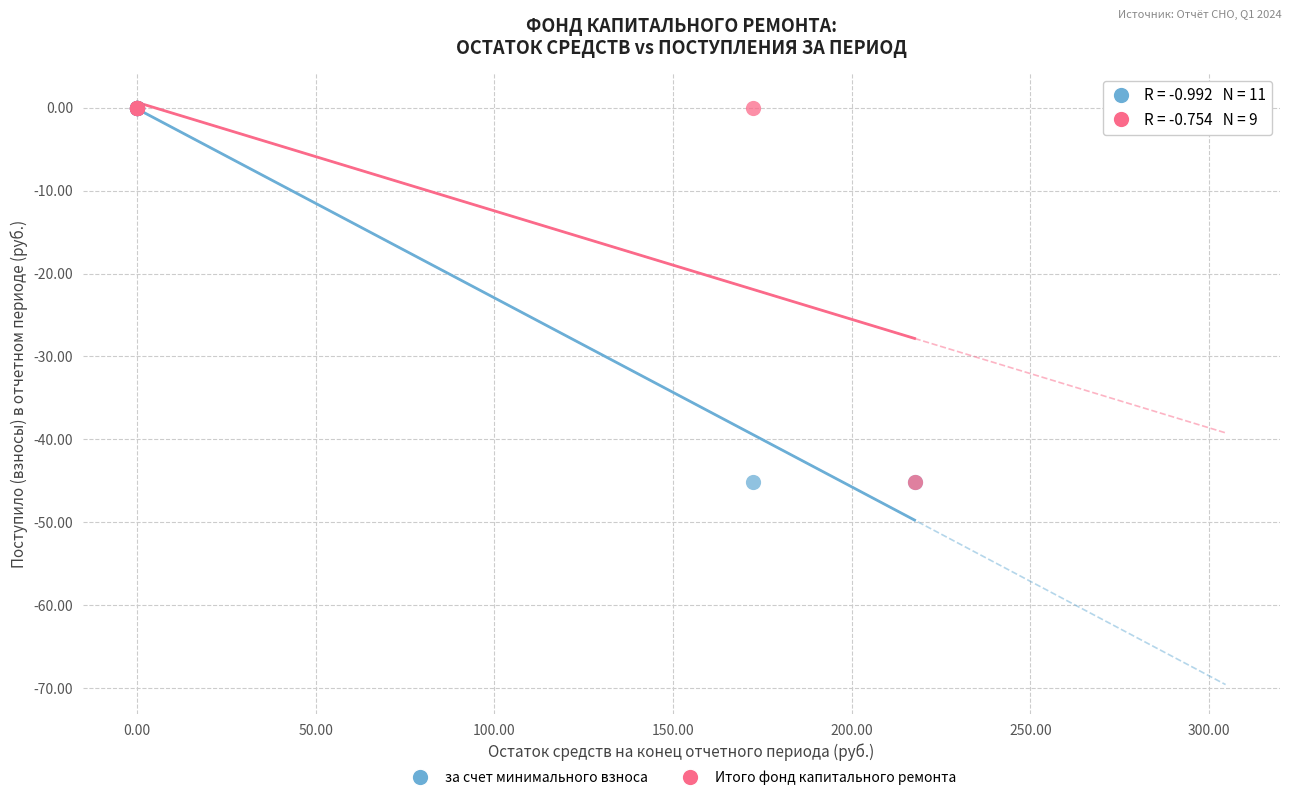

What are all the series names shown in the legend?

за счет минимального взноса, Итого фонд капитального ремонта